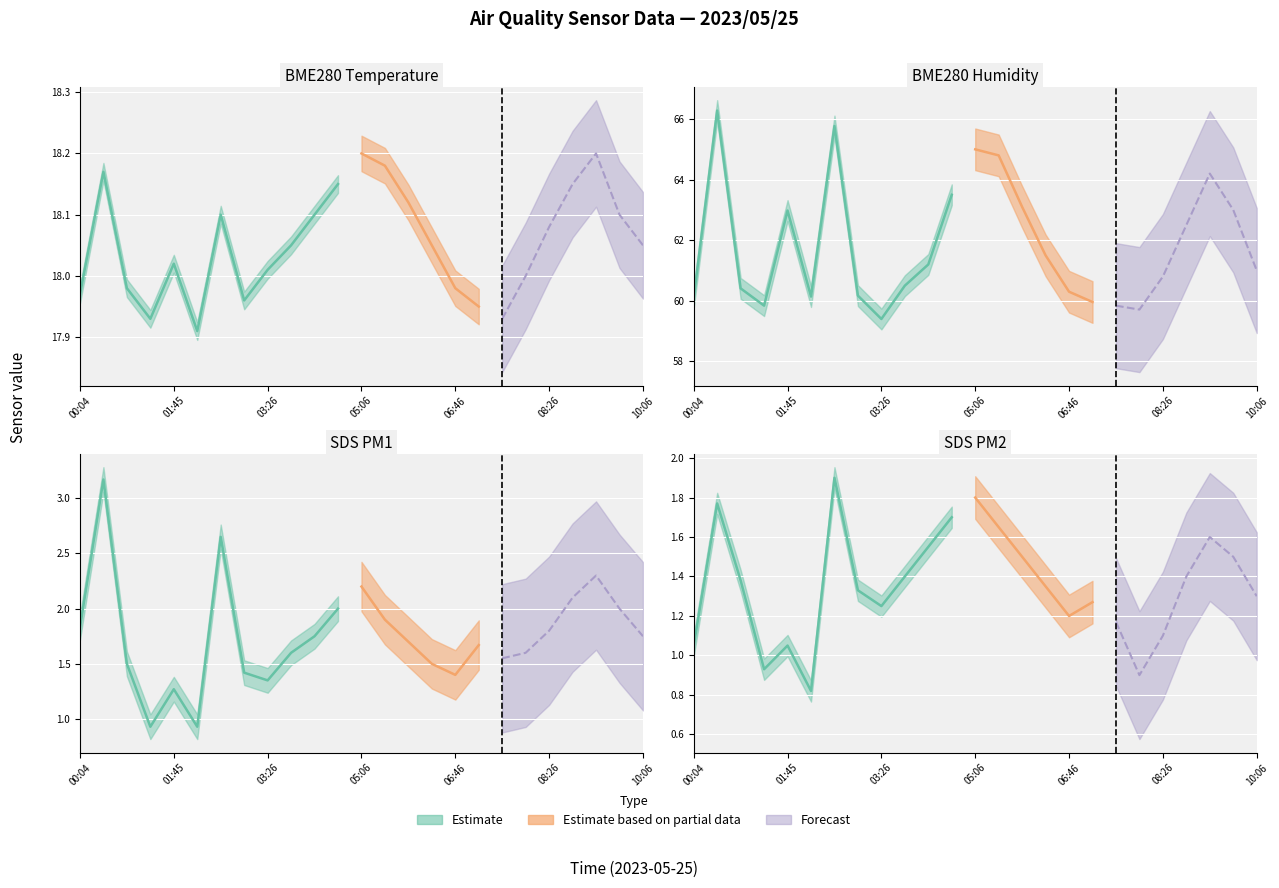

What is the label of the 1st point from the left?

00:04